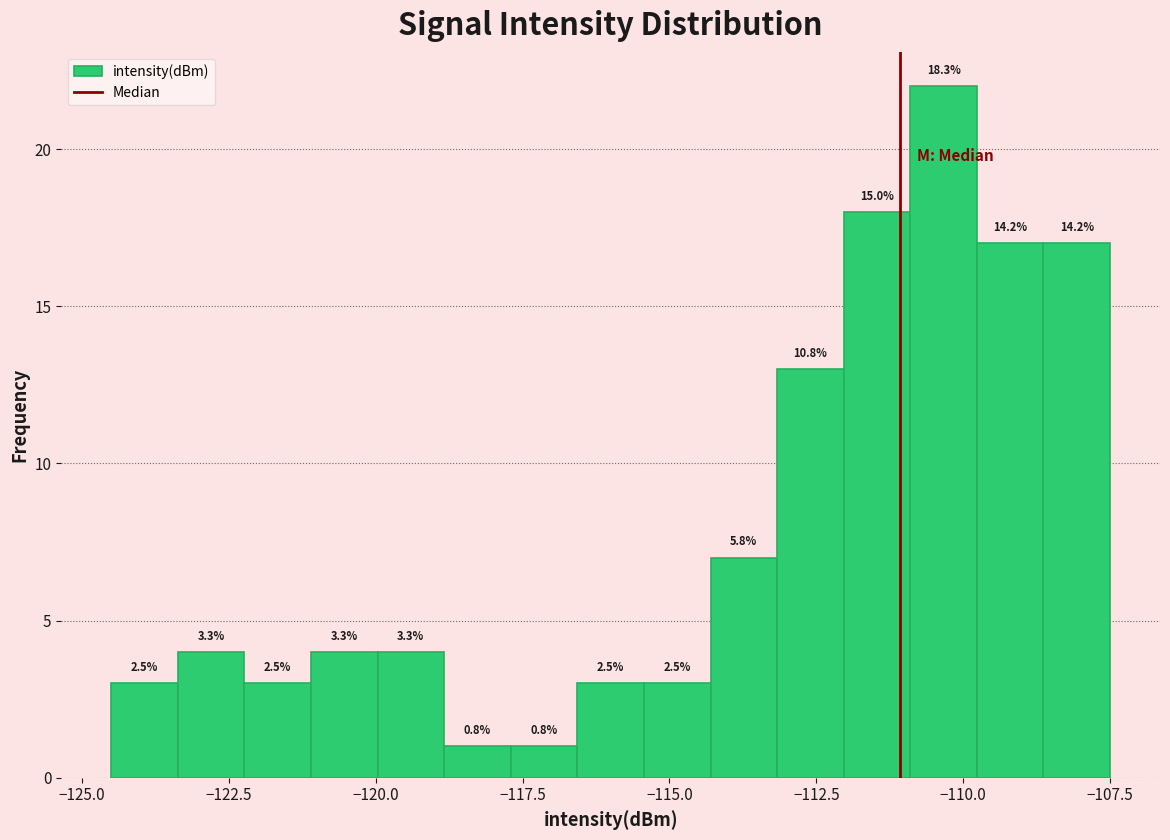

Read against the x-axis, roughly where is the centre of the tallest bar?

-110.5